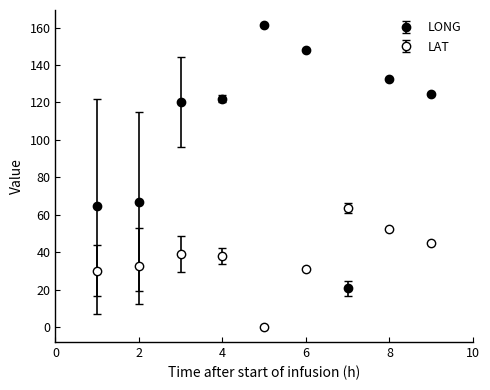

Is this an area chart (filled region under the line)?

No